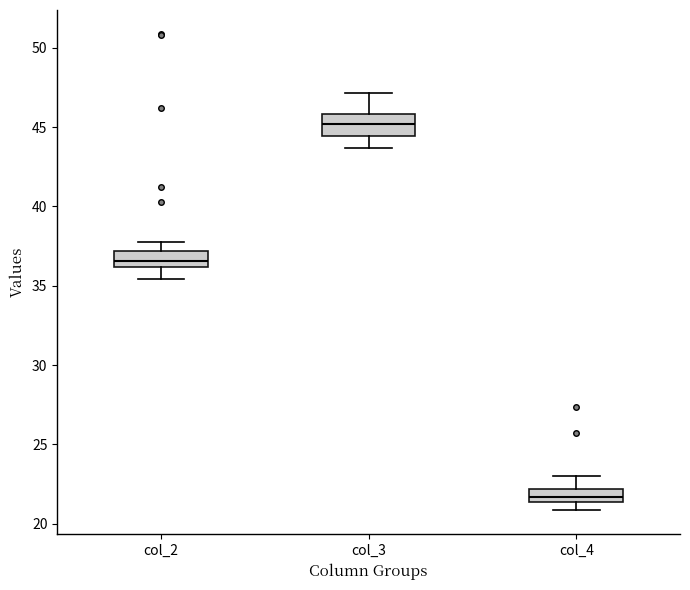

Reading left to right, read every box against the y-axis: the position of its median line, the range the box covers, and the ends of its whiskers. The values are not printed on the chart, so give them approximately, as read against the axis.

col_2: median 36.5, box 36.0 to 37.0, whiskers 35.5 to 38.0
col_3: median 45.0, box 44.5 to 46.0, whiskers 43.5 to 47.0
col_4: median 21.5 (inside the box), box 21.5 to 22.0, whiskers 21.0 to 23.0